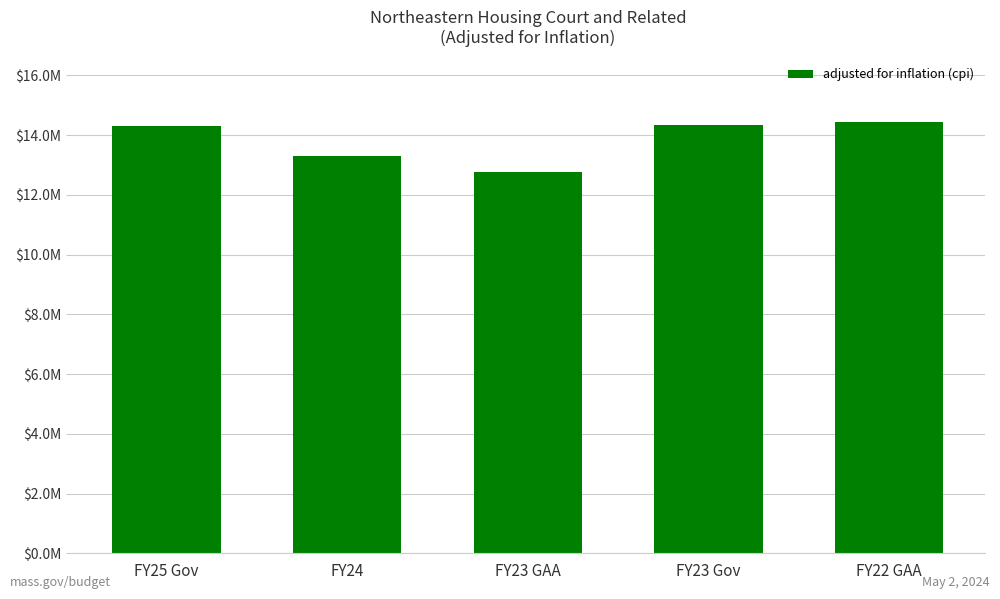

What position from the right is FY23 GAA?

3